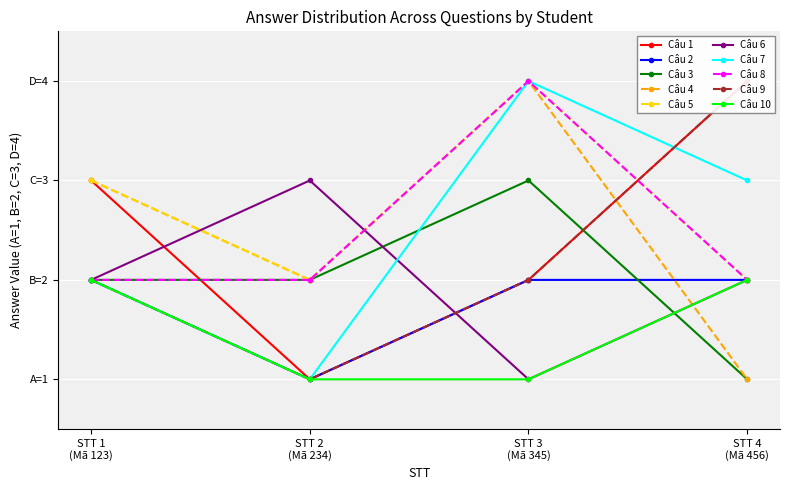

The Câu 2 series shows 1 at STT 2 (Mã 234). True or false?

False